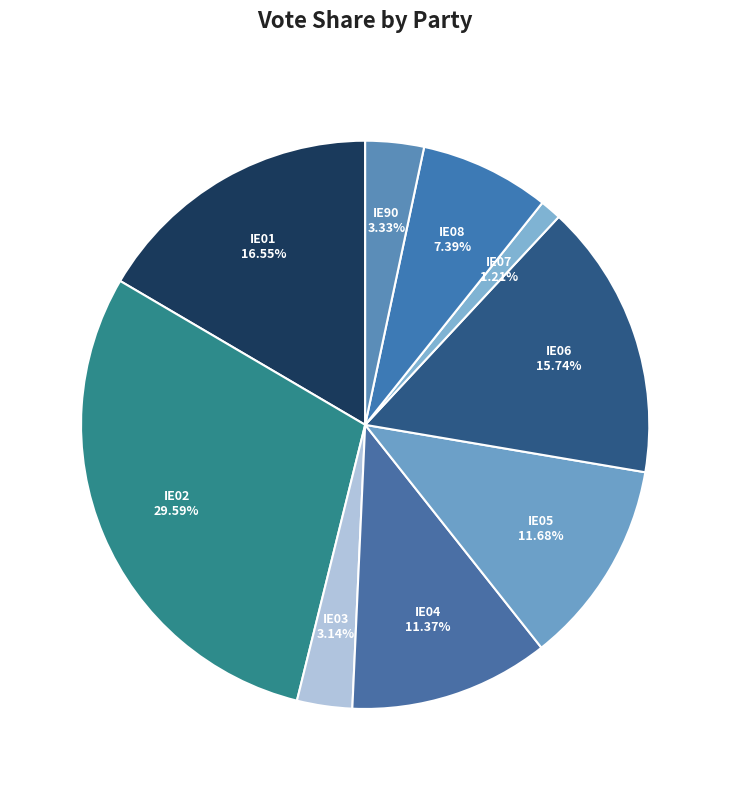

Combined, do IE04 and IE05 account for over 50%?

No